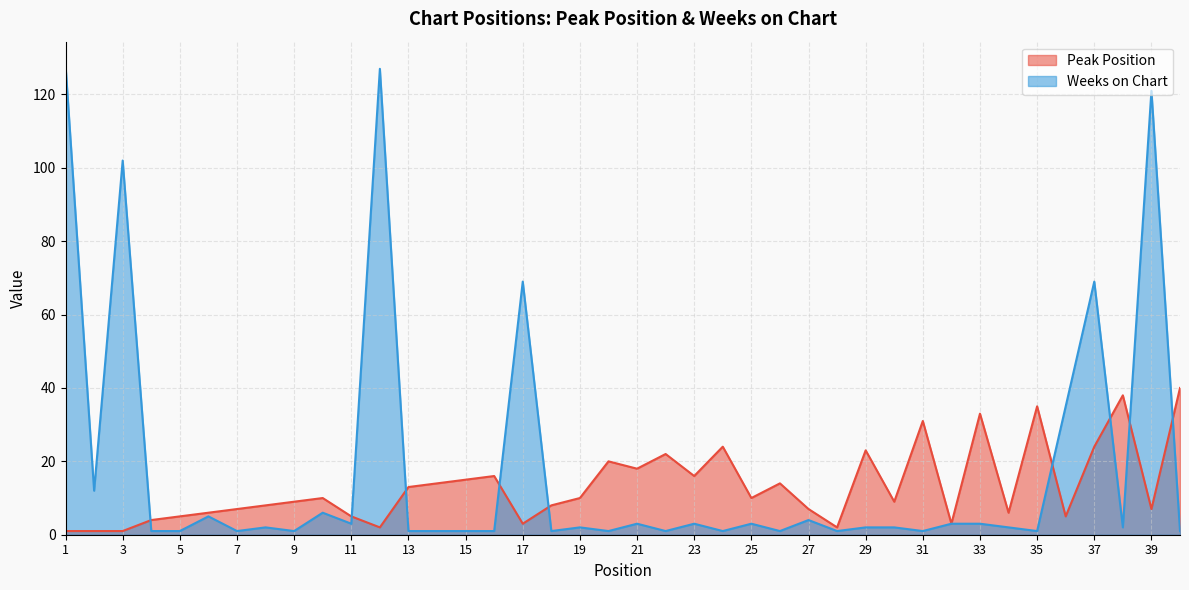

What is the smallest value displayed?

1